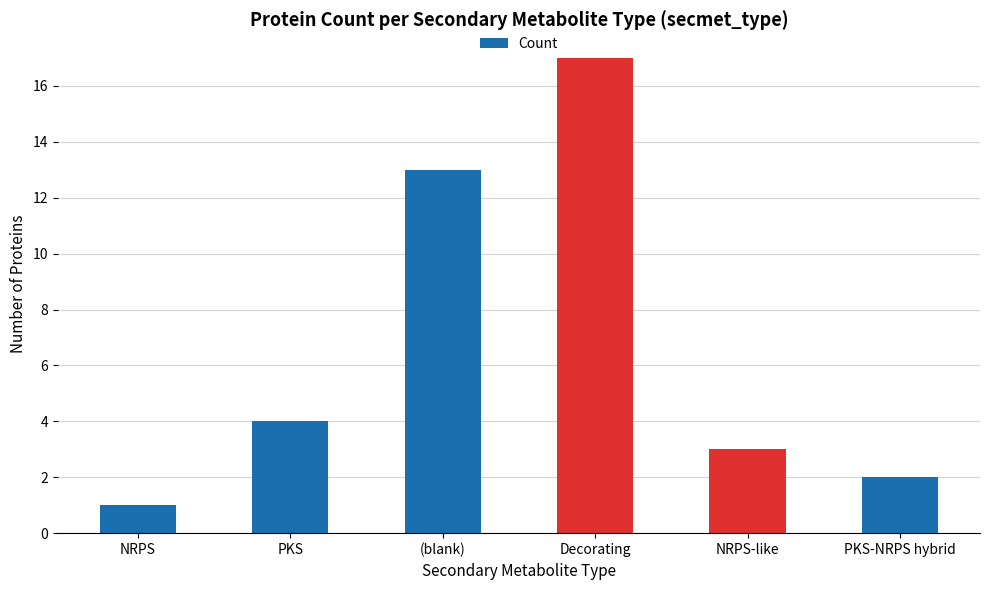

What is the sum of the values at NRPS-like and Decorating?

20